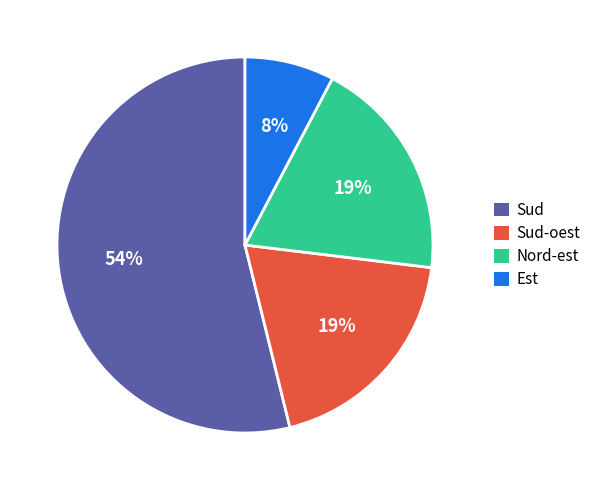

Is it true that Nord-est is 13% of the pie?

False